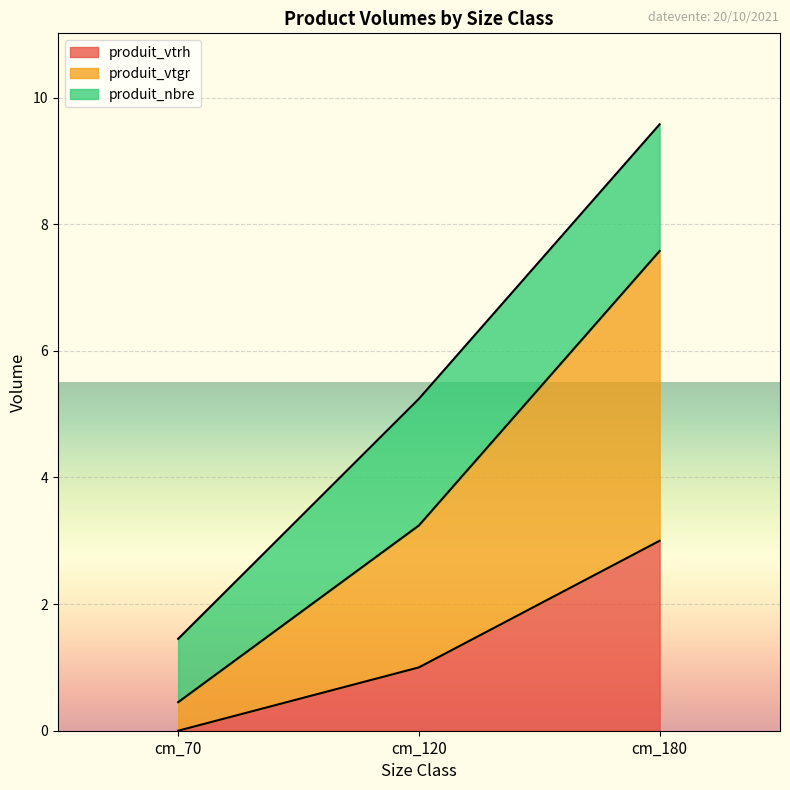

What is the approximate value of produit_vtrh at cm_120?

1.0